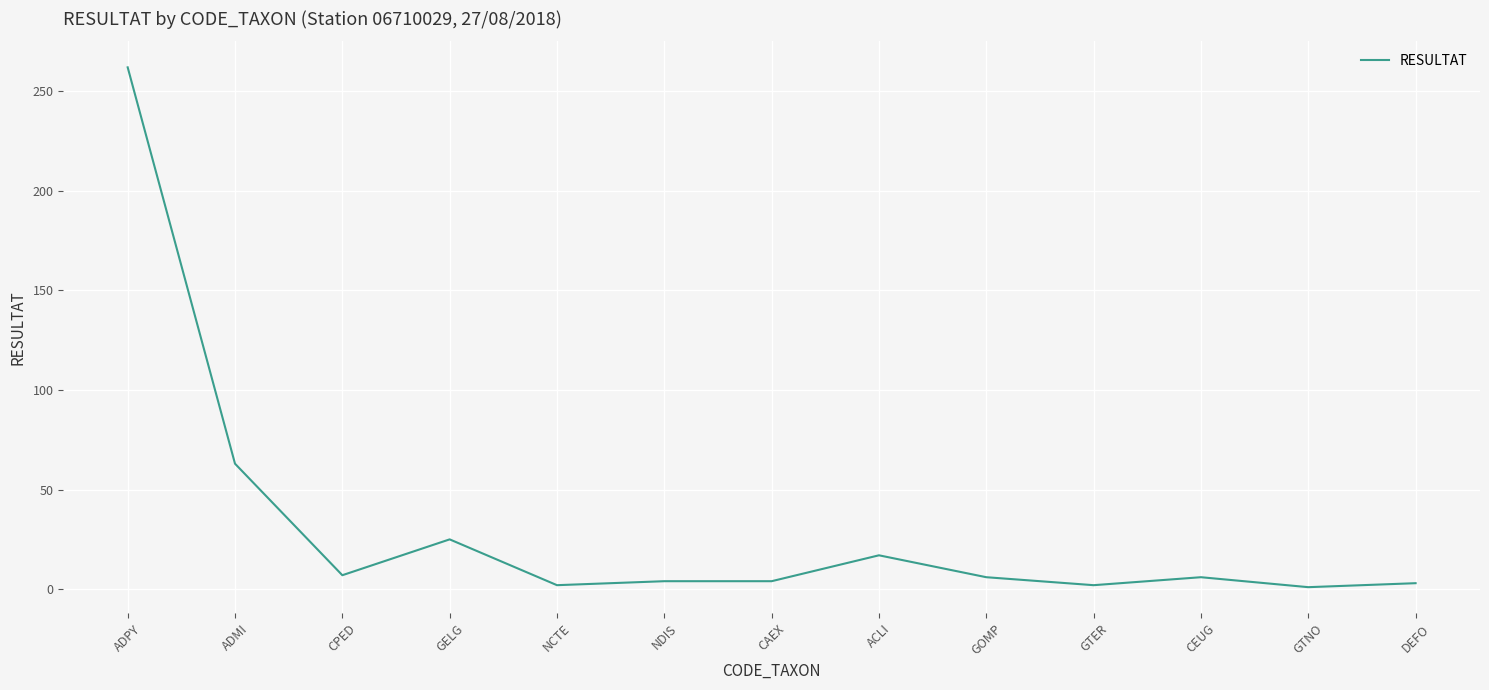

What position from the right is GELG?

10